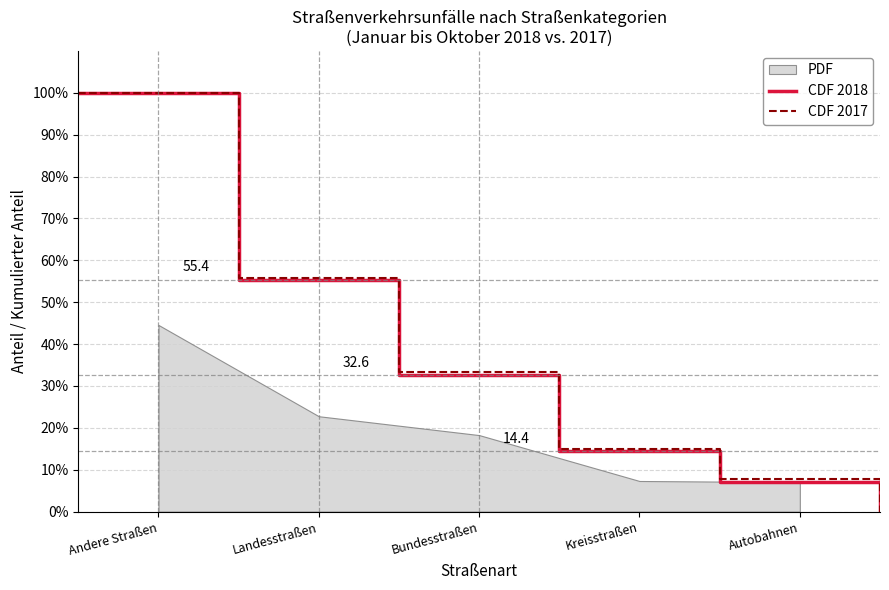

At which category is the sum across all series the highest?

Andere Straßen